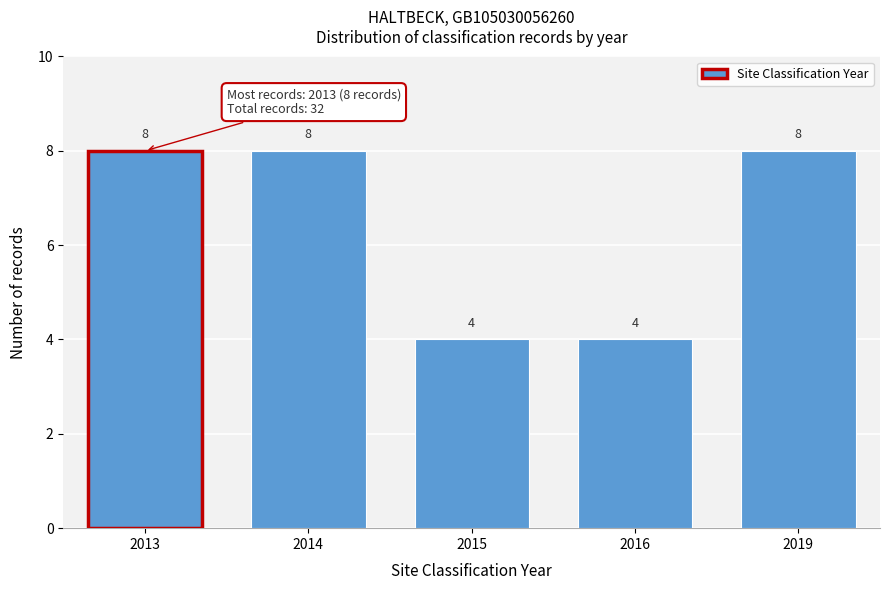

Reading left to right, transcribe all the data shown in this chart.

2013=8	2014=8	2015=4	2016=4	2019=8